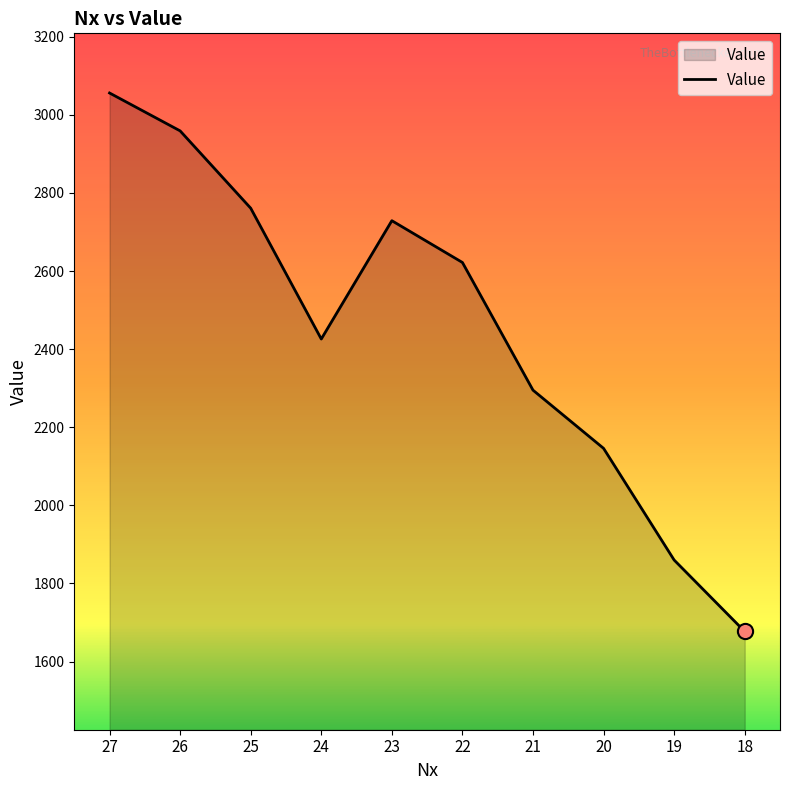

Between 18 and 22, which is larger?

22